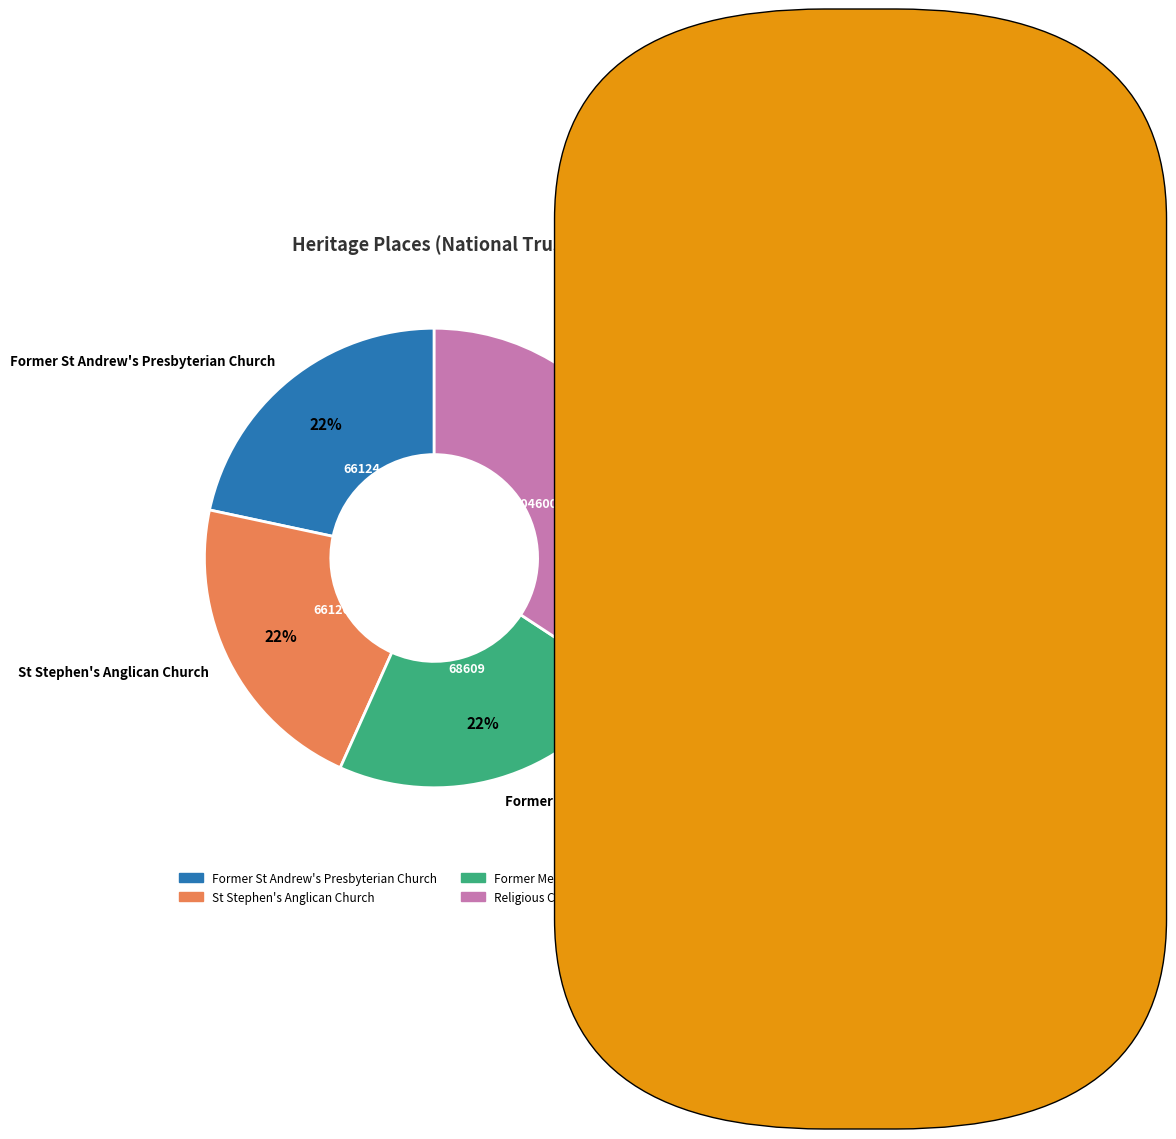

Approximately how many times larger is the value at Religious Centre Monash University compared to Former Methodist Church?

1.5